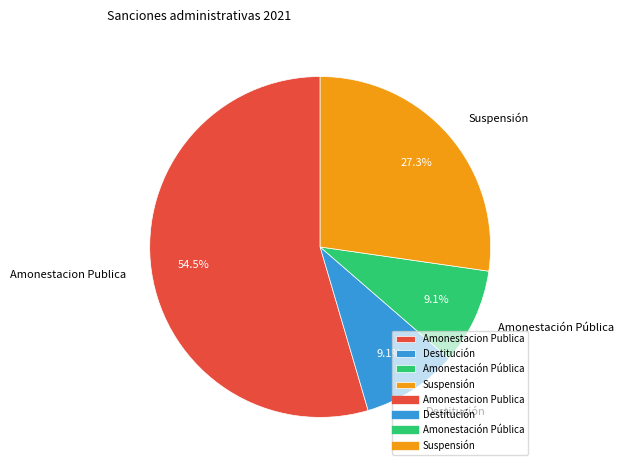

Which slice is the largest?

Amonestacion Publica